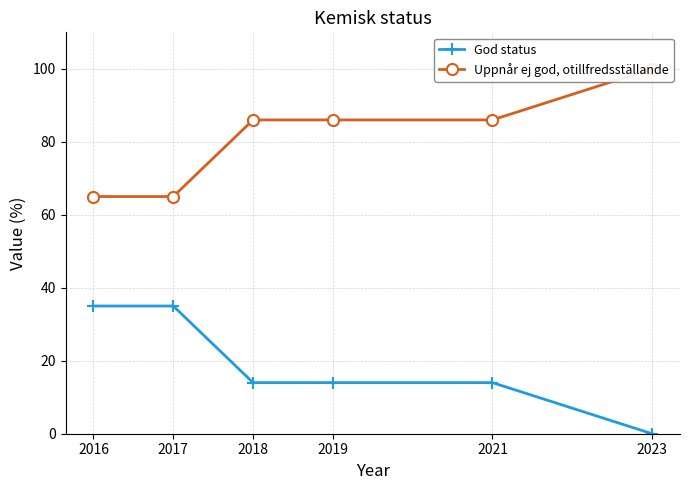

Is the value of God status at 2017 greater than the value of Uppnår ej god, otillfredsställande at 2023?

No